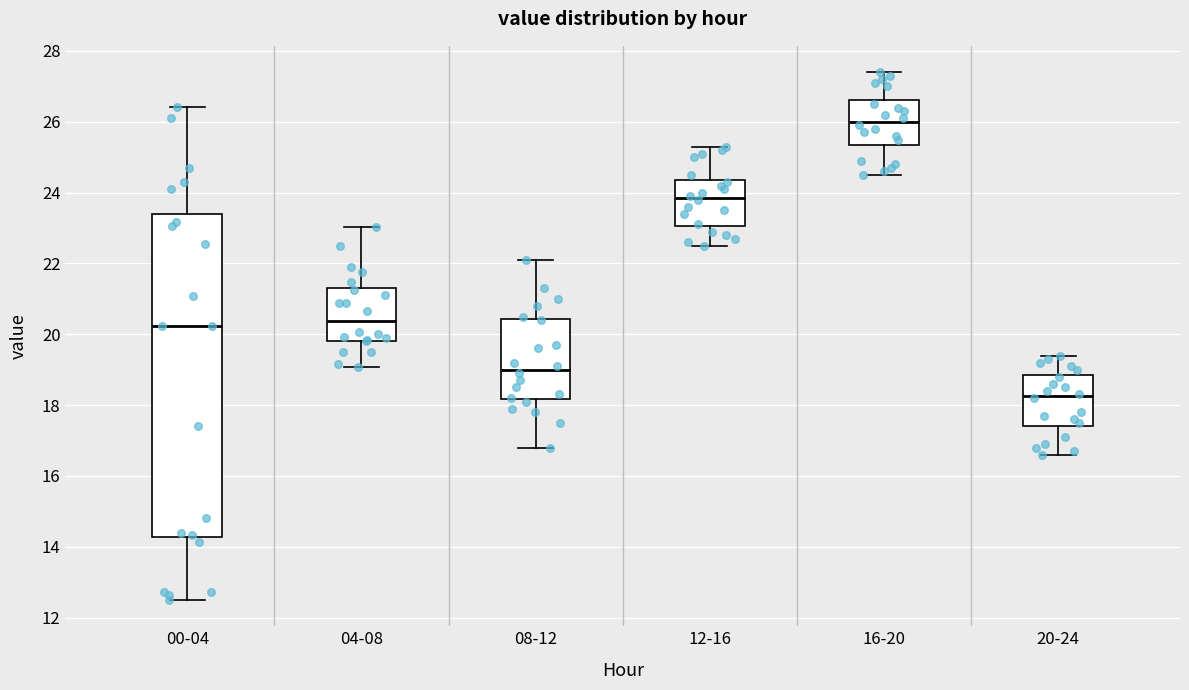

Reading left to right, read every box against the y-axis: the position of its median line, the range the box covers, and the ends of its whiskers. The values are not printed on the chart, so give them approximately, as read against the axis.

00-04: median 20.2, box 14.2 to 23.4, whiskers 12.6 to 26.4
04-08: median 20.4, box 19.8 to 21.4, whiskers 19.0 to 23.0
08-12: median 19.0, box 18.2 to 20.4, whiskers 16.8 to 22.2
12-16: median 23.8, box 23.0 to 24.4, whiskers 22.6 to 25.4
16-20: median 26.0, box 25.4 to 26.6, whiskers 24.6 to 27.4
20-24: median 18.2, box 17.4 to 18.8, whiskers 16.6 to 19.4